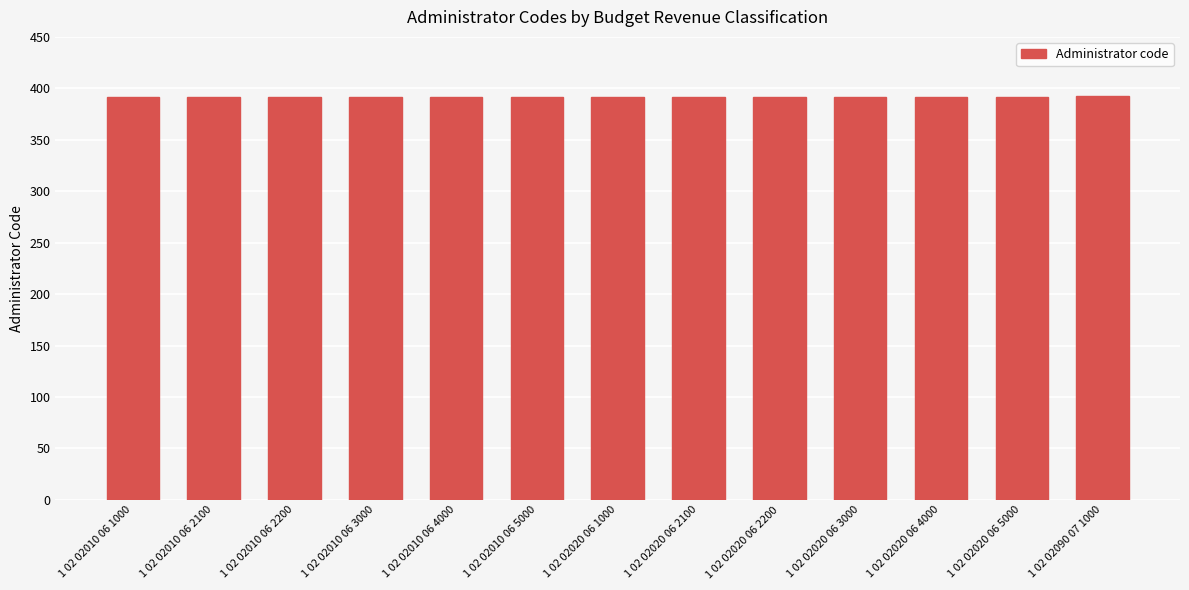

What is the ratio of the value at 1 02 02020 06 4000 to the value at 1 02 02010 06 1000?

1.0